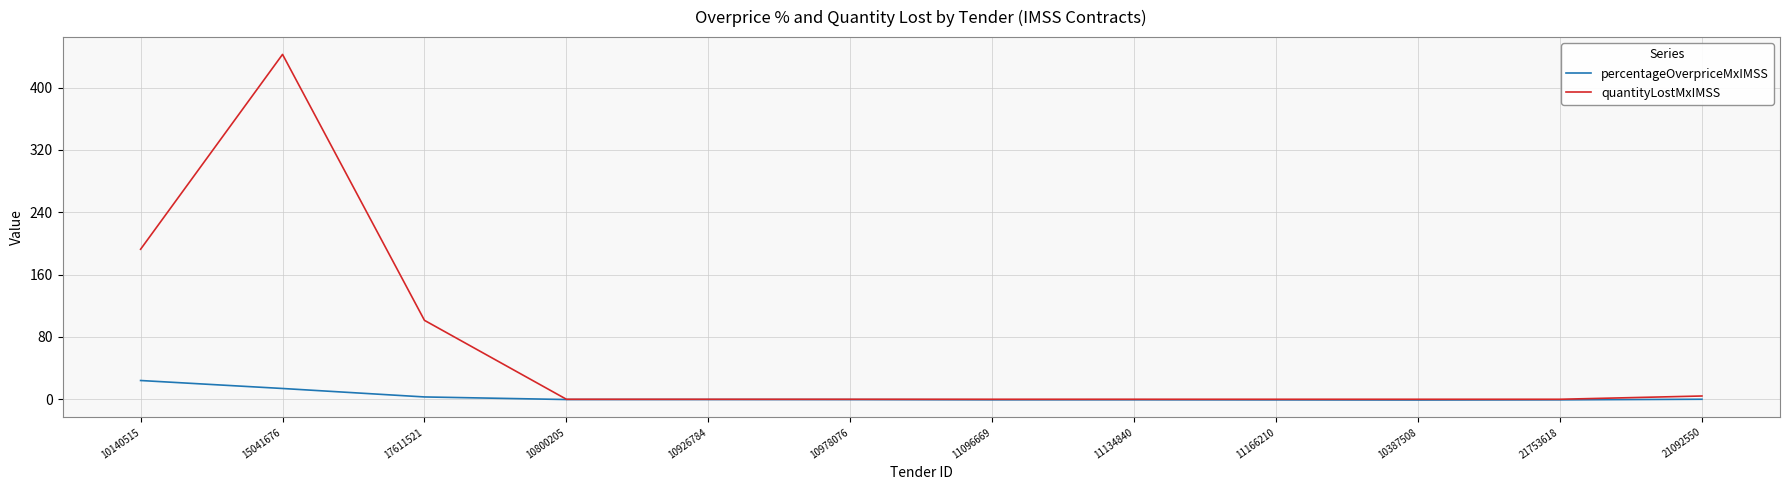

Which series has the largest range (max minus min)?

quantityLostMxIMSS